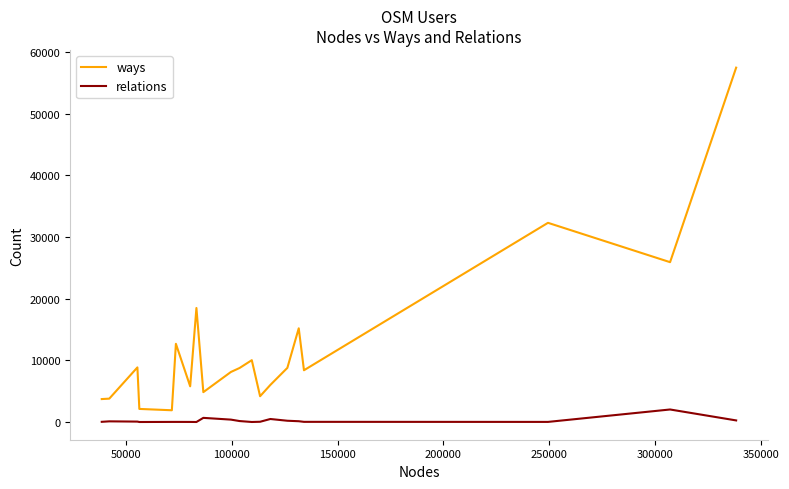

What is the difference between the maximum and minimum values in the ways series?

55527